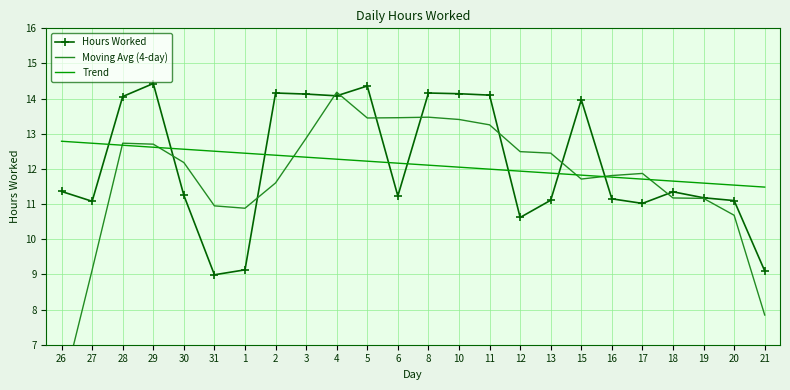

What is the sum of the Hours Worked values at 1 and 4?

23.2